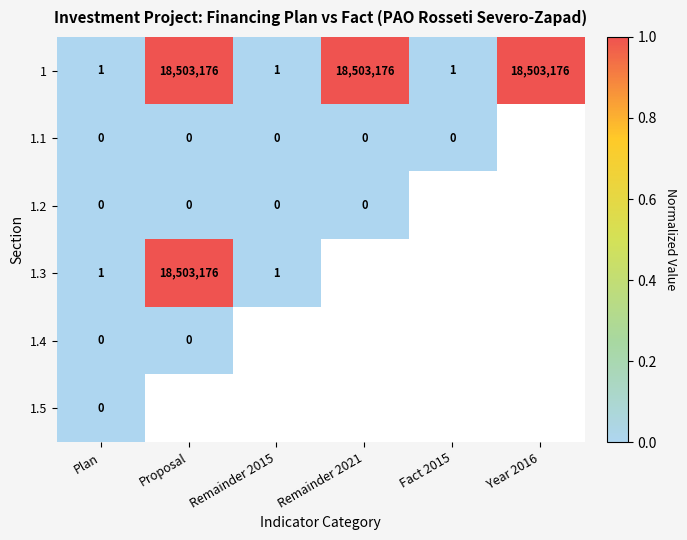

What is the average value of the 1 series?

9251588.5